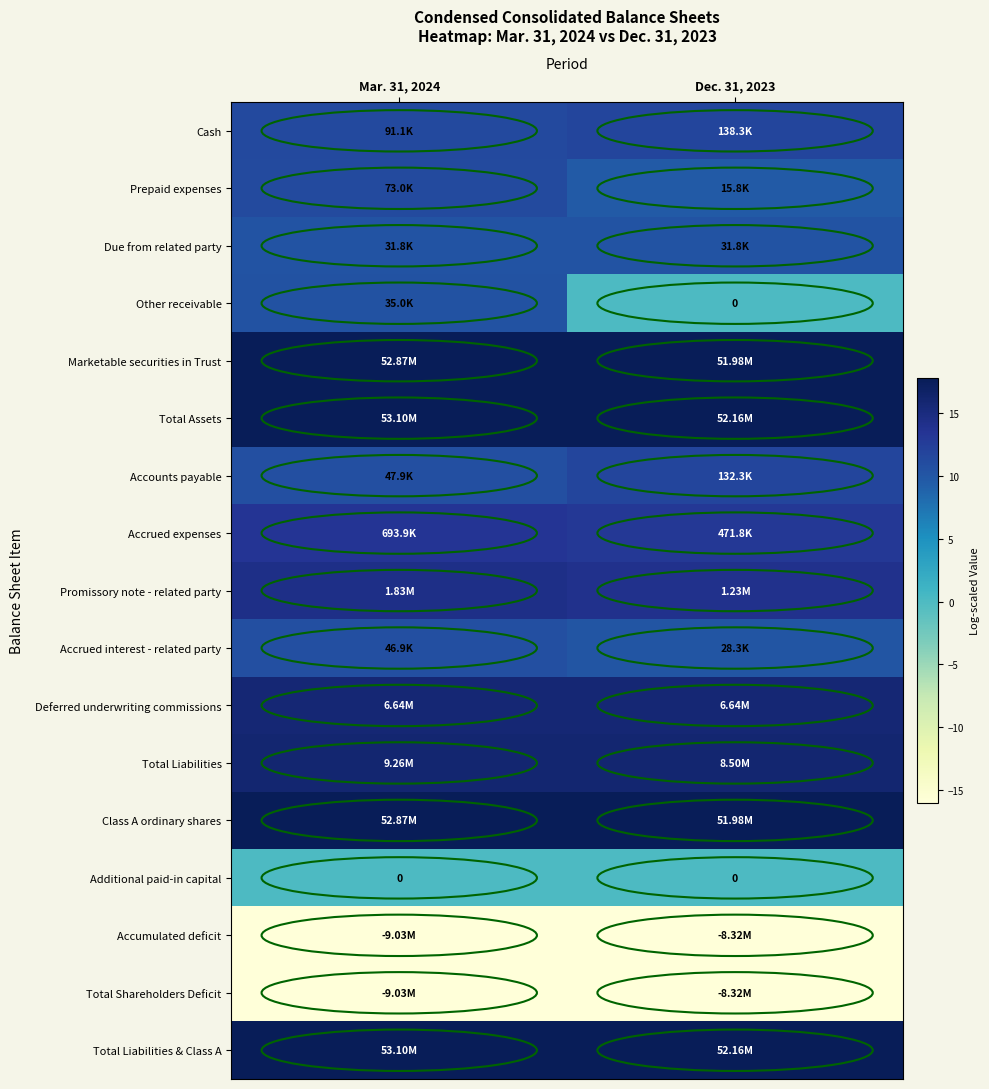

Count the number of categories in the chart.

2